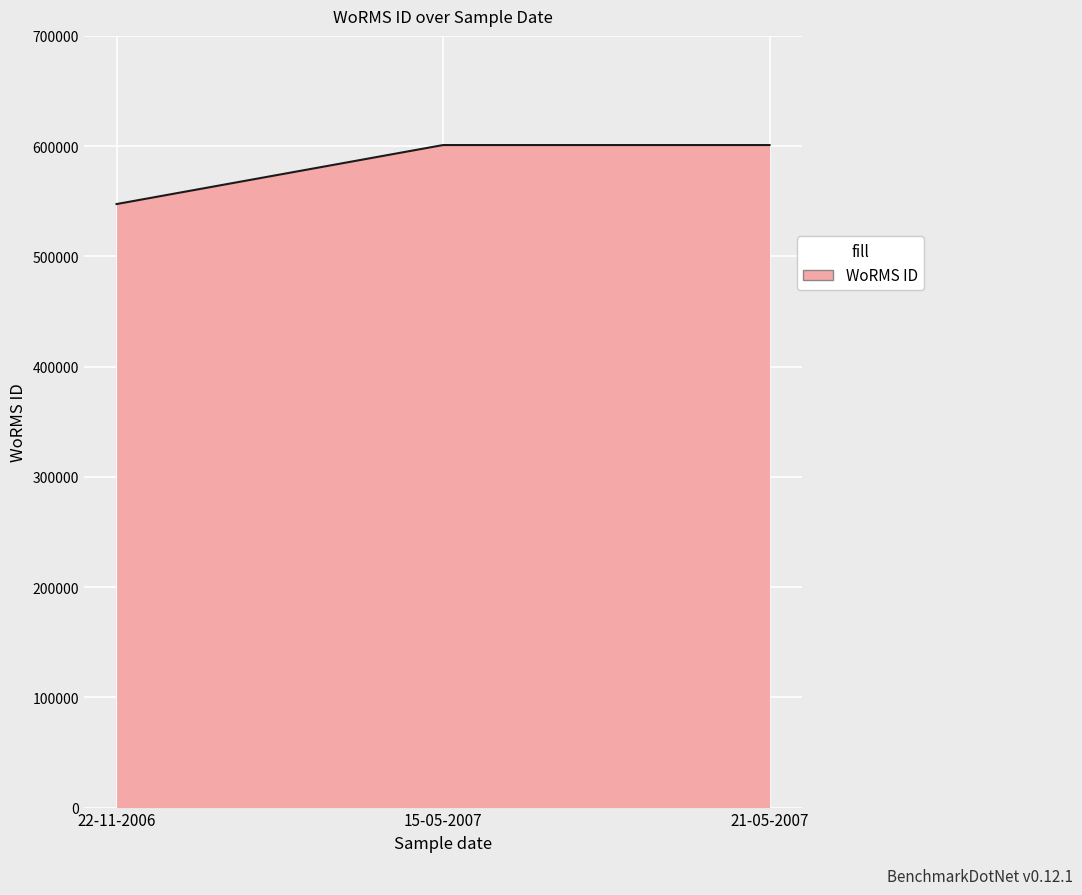

What is the maximum value shown in the chart?

600979